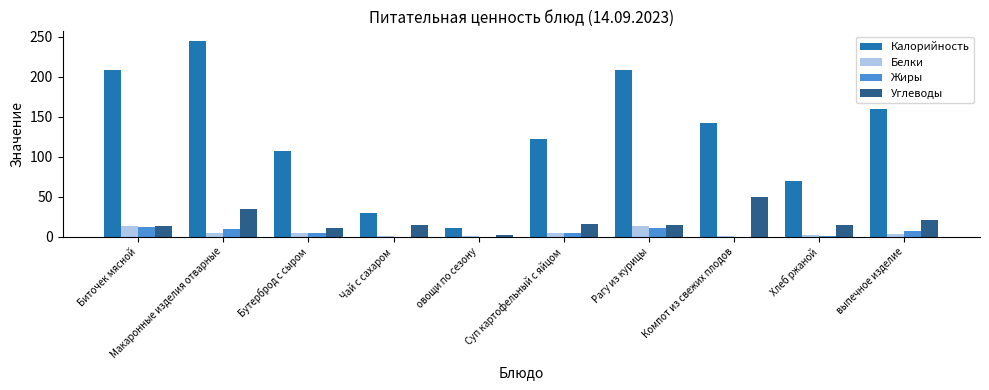

What is the approximate value of Жиры at Рагу из курицы?

10.7